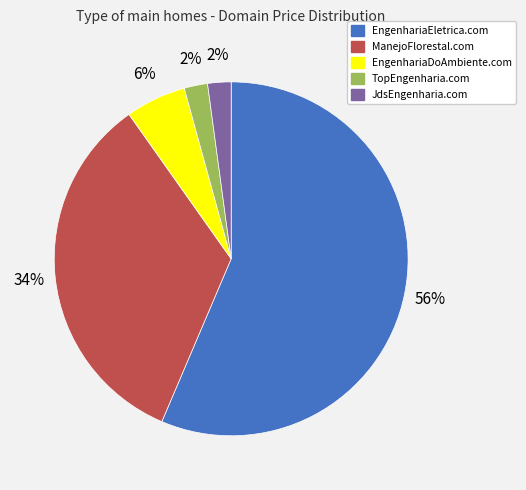

How many segments does this pie chart have?

5